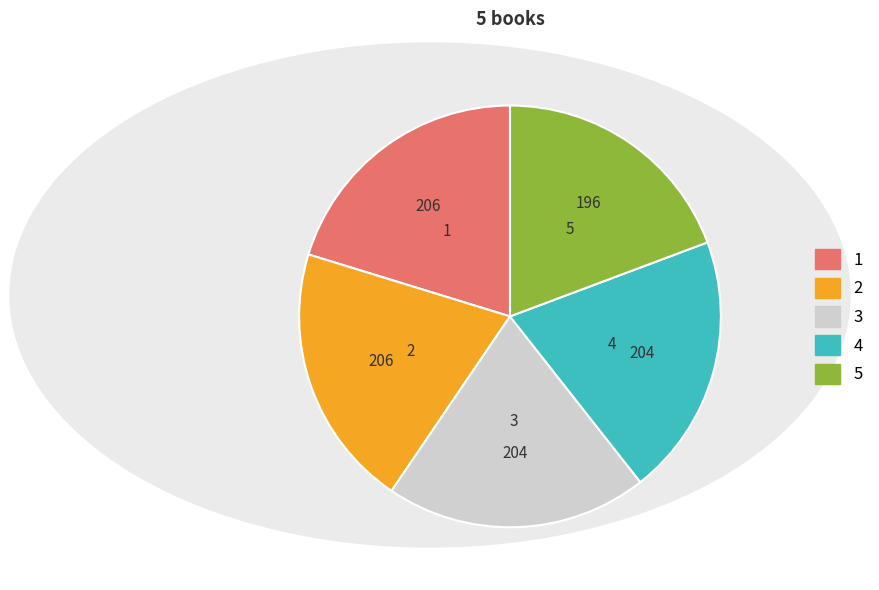

Do 4 and 5 together represent more than half of the pie?

No